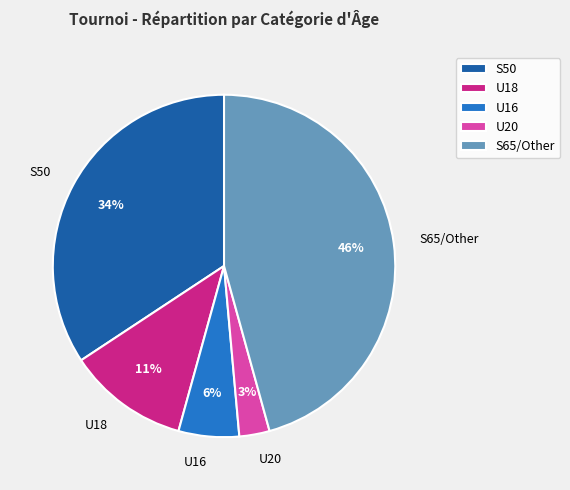

True or false: S50 accounts for 26% of the total.

False